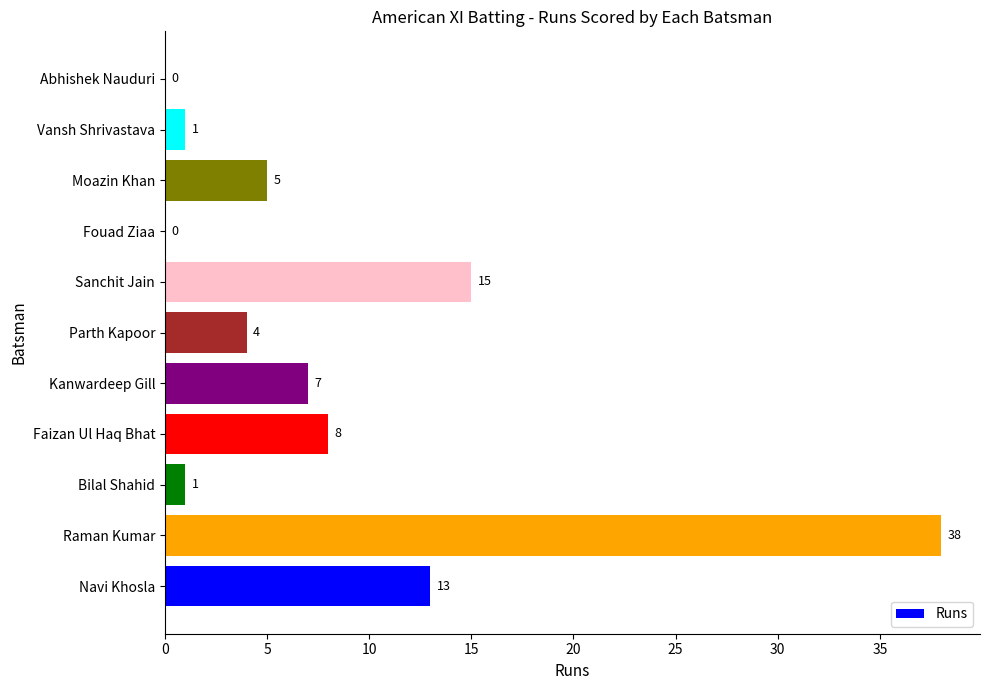

Count the number of data series in this chart.

1